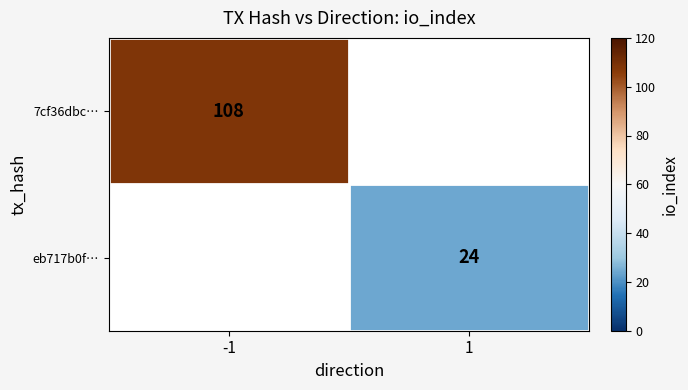

The value of 7cf36dbc… at -1 is 108. True or false?

True